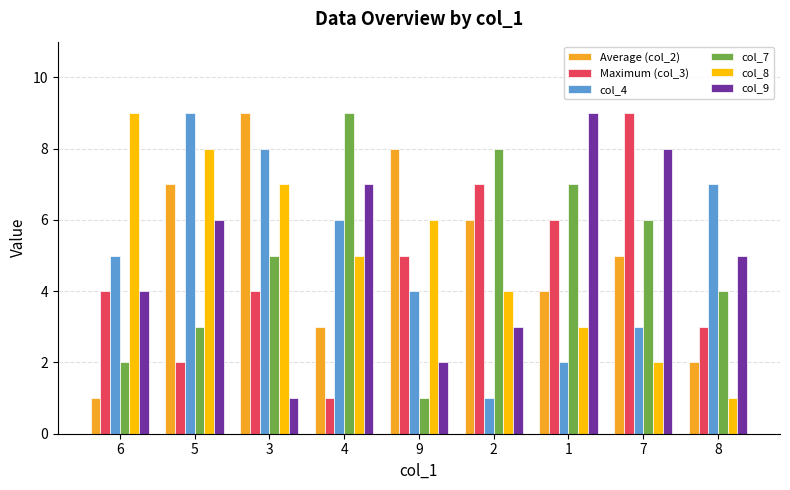

List the labels in order of col_8 value, largest first.

6, 5, 3, 9, 4, 2, 1, 7, 8